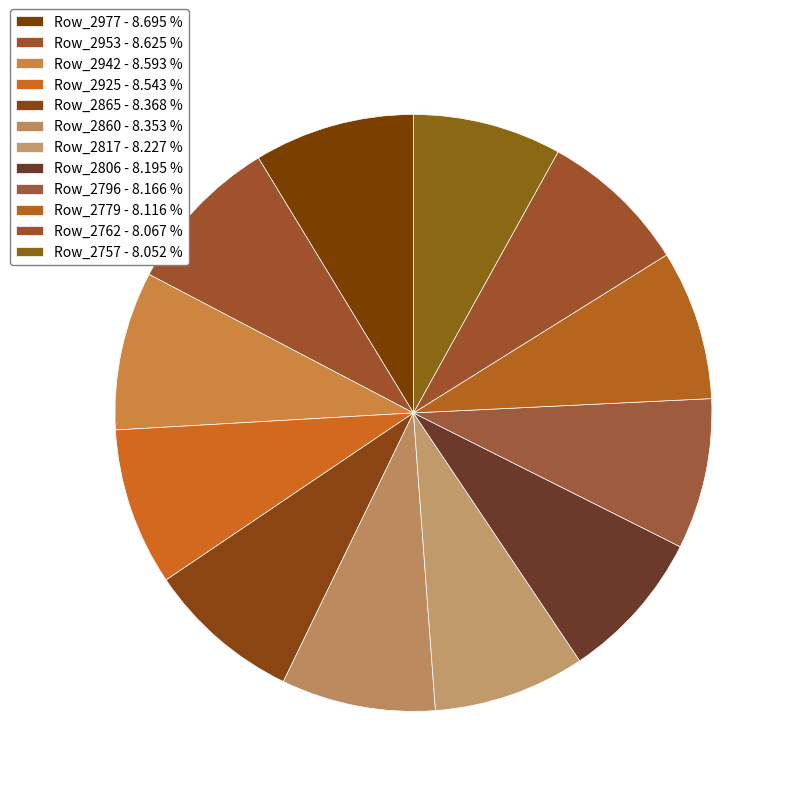

Does Row_2779 represent more than half of the total?

No